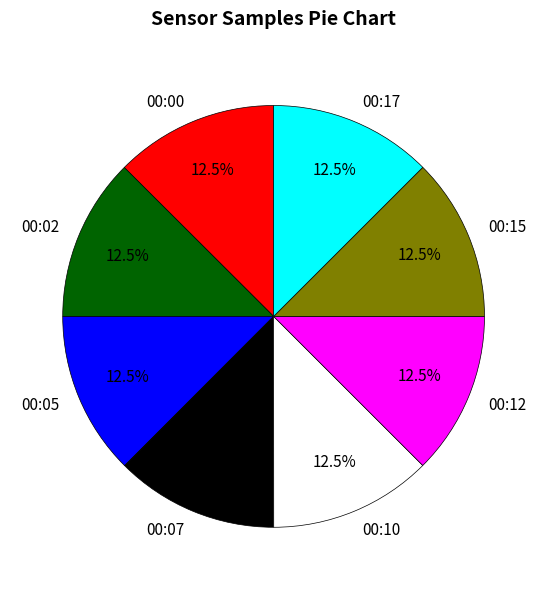

Is there a majority slice in this chart?

No